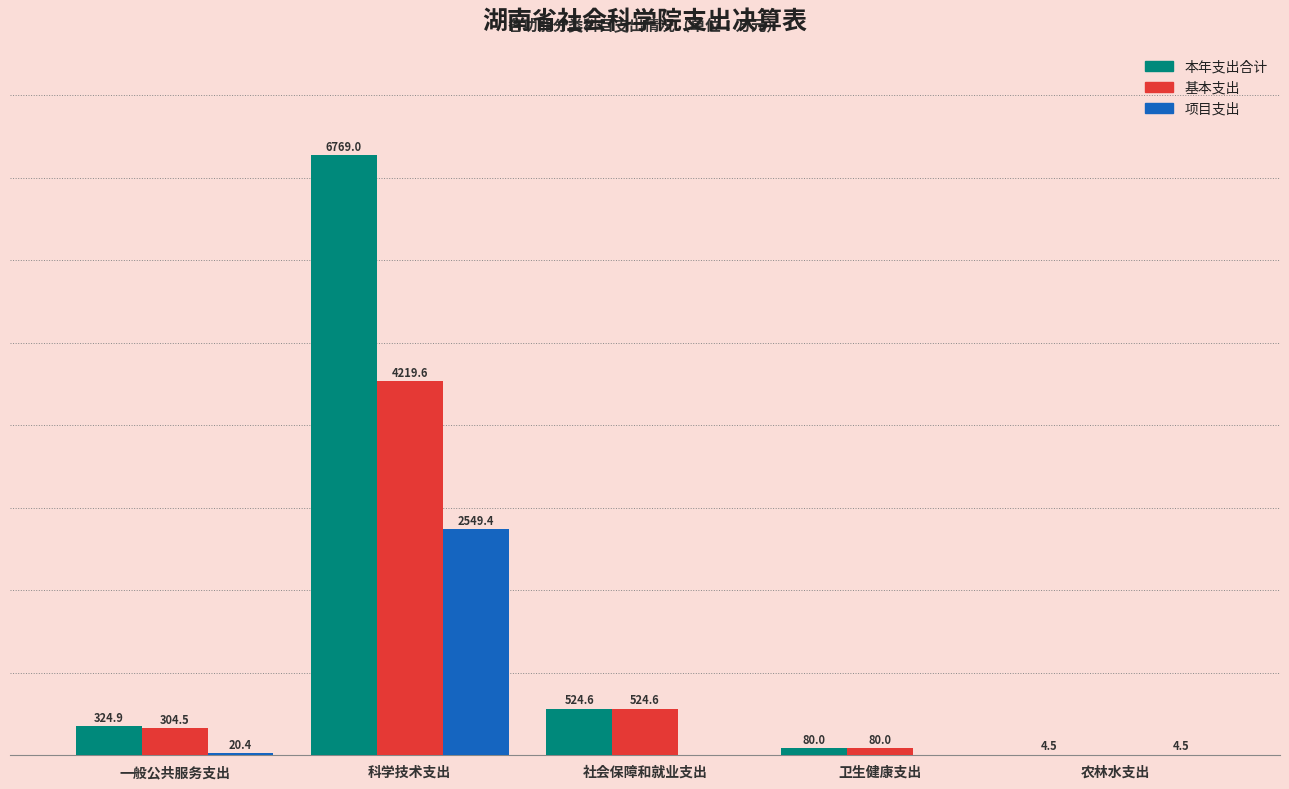

Which category has the highest value in the 基本支出 series?

科学技术支出